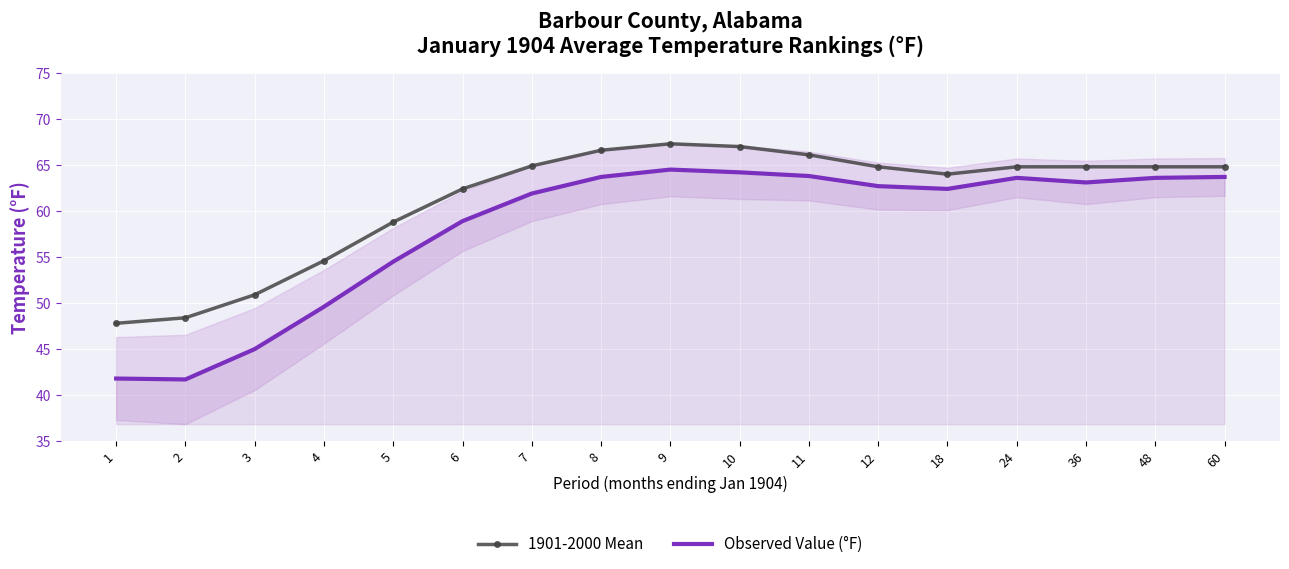

Reading right to left, transcribe all the data shown in this chart.

1901-2000 Mean: 60=64.8	48=64.8	36=64.8	24=64.8	18=64.0	12=64.8	11=66.1	10=67.0	9=67.3	8=66.6	7=64.9	6=62.4	5=58.8	4=54.6	3=50.9	2=48.4	1=47.8
Observed Value (°F): 60=63.7	48=63.6	36=63.1	24=63.6	18=62.4	12=62.7	11=63.8	10=64.2	9=64.5	8=63.7	7=61.9	6=58.9	5=54.5	4=49.6	3=45.0	2=41.7	1=41.8